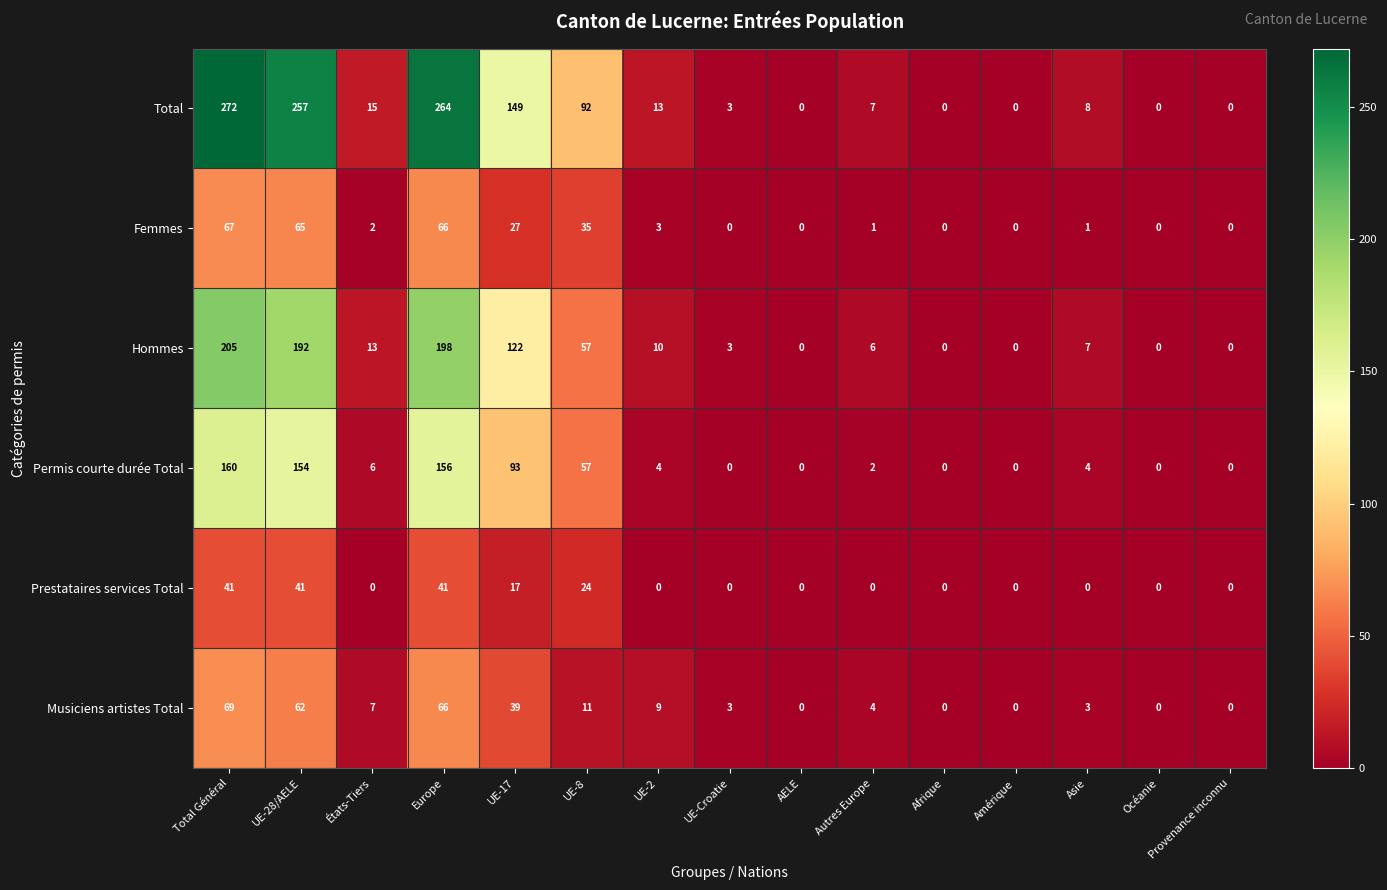

Between UE-Croatie and Asie, which series saw the biggest shift?

Total